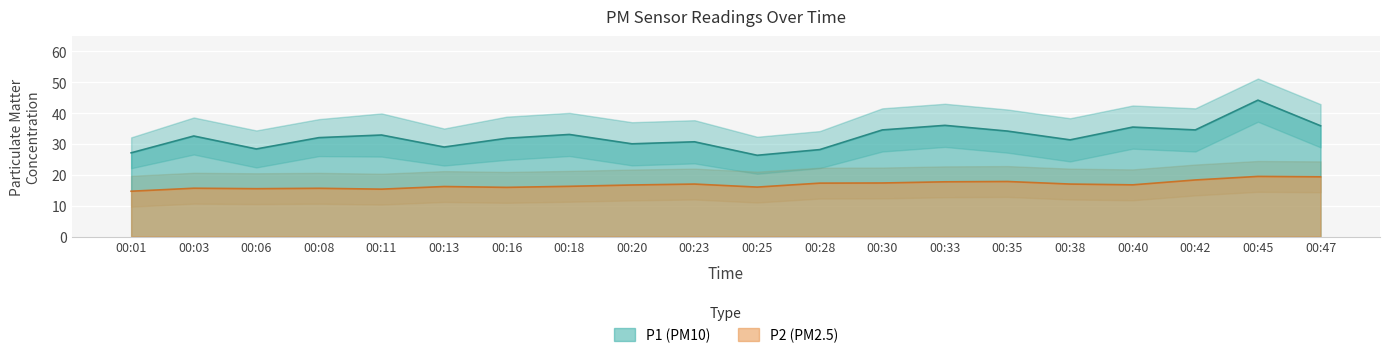

Reading left to right, extract all data points from this chart.

P1: 00:01=27.1	00:03=32.6	00:06=28.4	00:08=32.0	00:11=32.9	00:13=29.0	00:16=31.9	00:18=33.1	00:20=30.1	00:23=30.7	00:25=26.3	00:28=28.2	00:30=34.5	00:33=36.0	00:35=34.2	00:38=31.3	00:40=35.5	00:42=34.5	00:45=44.2	00:47=35.9
P2: 00:01=14.7	00:03=15.7	00:06=15.5	00:08=15.6	00:11=15.3	00:13=16.2	00:16=15.9	00:18=16.3	00:20=16.7	00:23=17.0	00:25=16.0	00:28=17.3	00:30=17.4	00:33=17.7	00:35=17.8	00:38=17.0	00:40=16.8	00:42=18.3	00:45=19.5	00:47=19.4